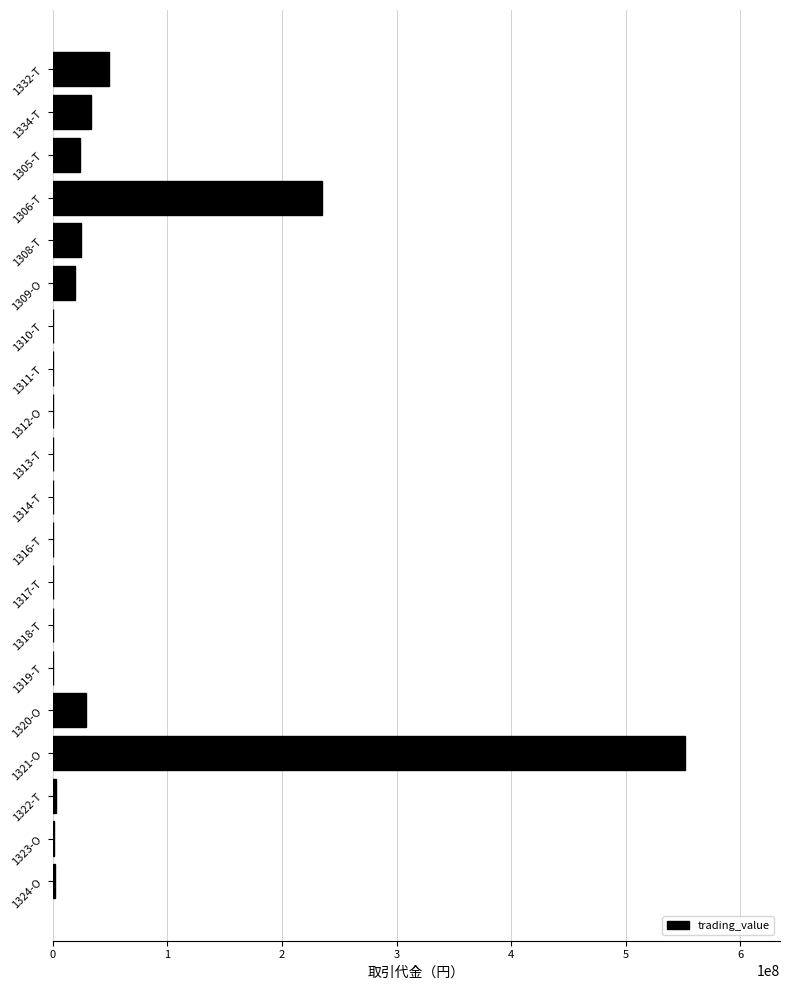

Is it true that the value at 1308-T is 24617700?

True